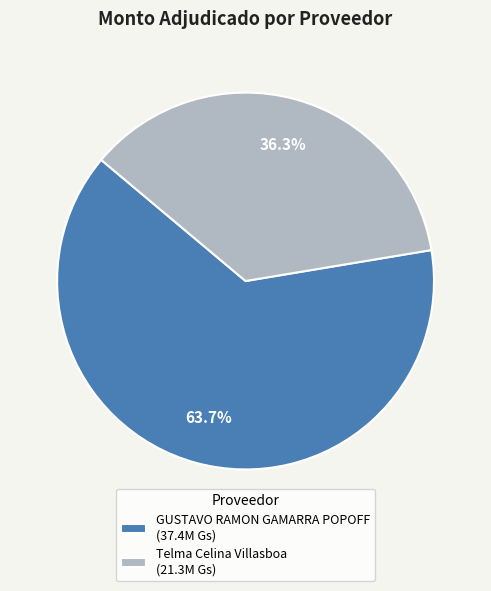

Which category has the biggest portion of the pie?

GUSTAVO RAMON GAMARRA POPOFF